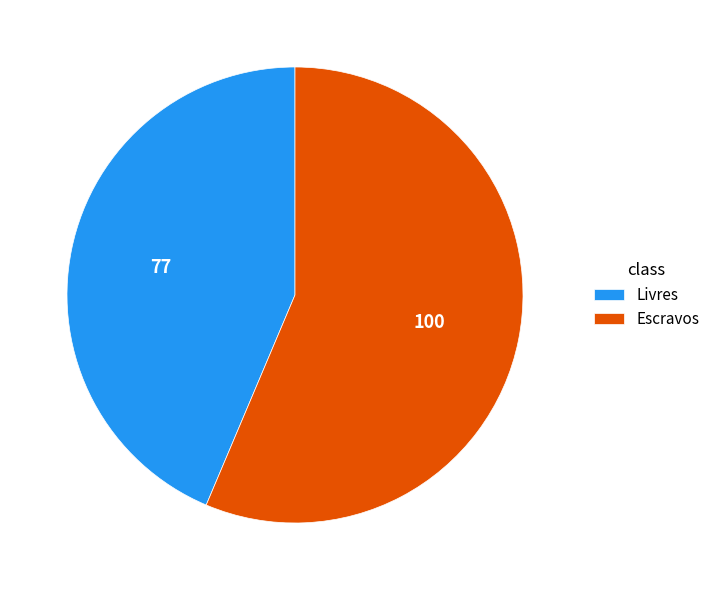

Is the sum of Livres and Escravos greater than half?

Yes